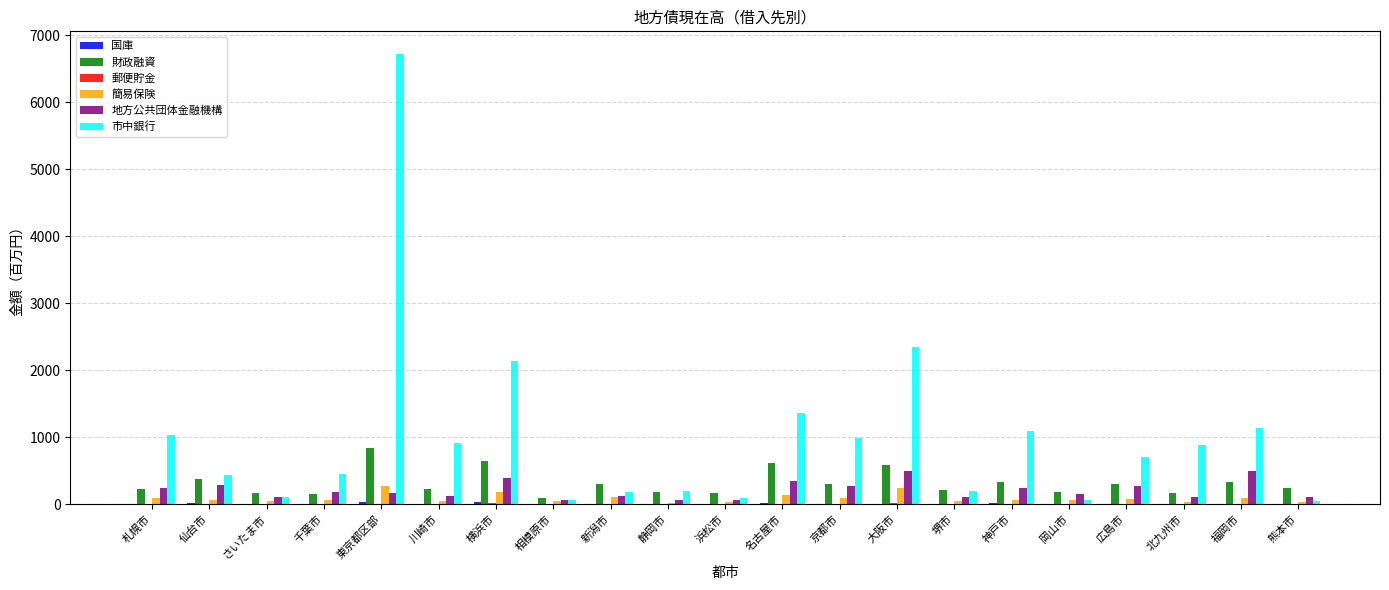

Does the chart contain stacked bars?

No